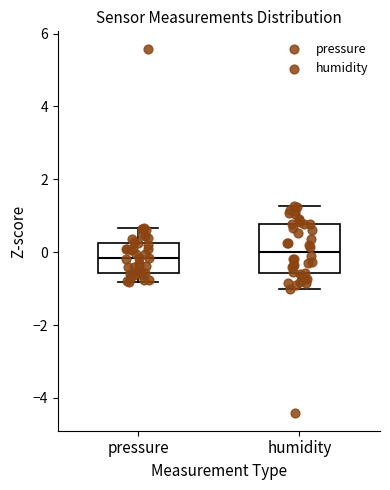

Reading left to right, transcribe this box plot: for each box, give where its median line is, the range the box spans, and where its two whiskers end, as read against the y-axis. The values are not printed on the chart, so give them approximately, as read against the axis.

pressure: median -0.2, box -0.6 to 0.2, whiskers -0.8 to 0.6
humidity: median 0.0, box -0.6 to 0.8, whiskers -1.0 to 1.2